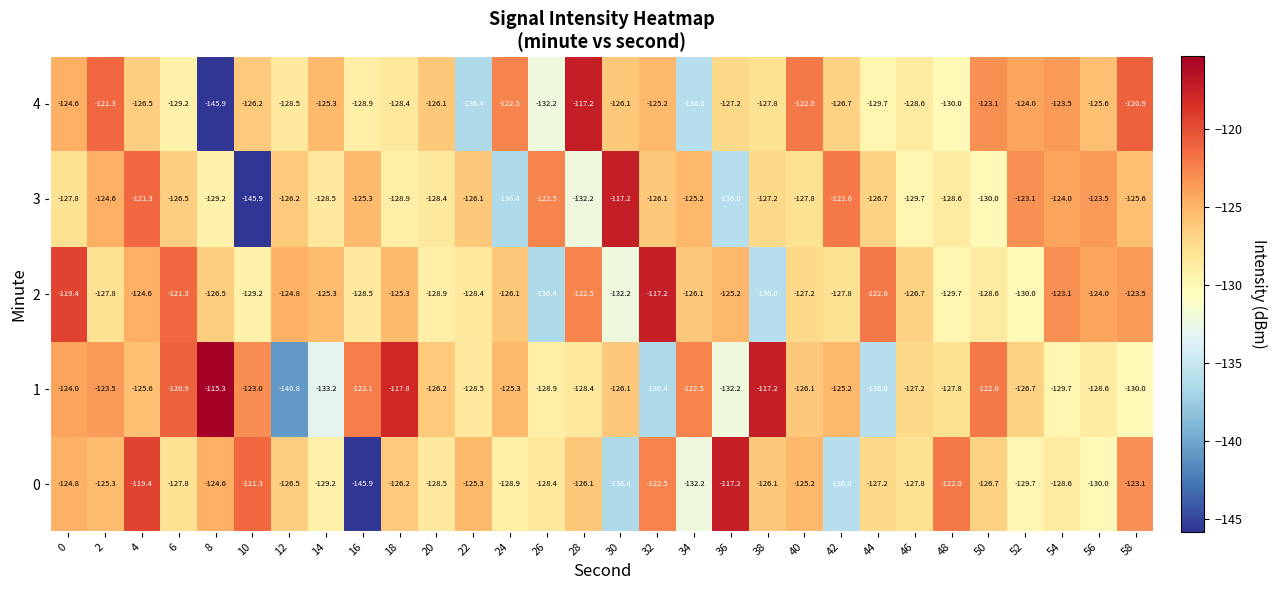

What is the sum of all 4 values?

-3815.6